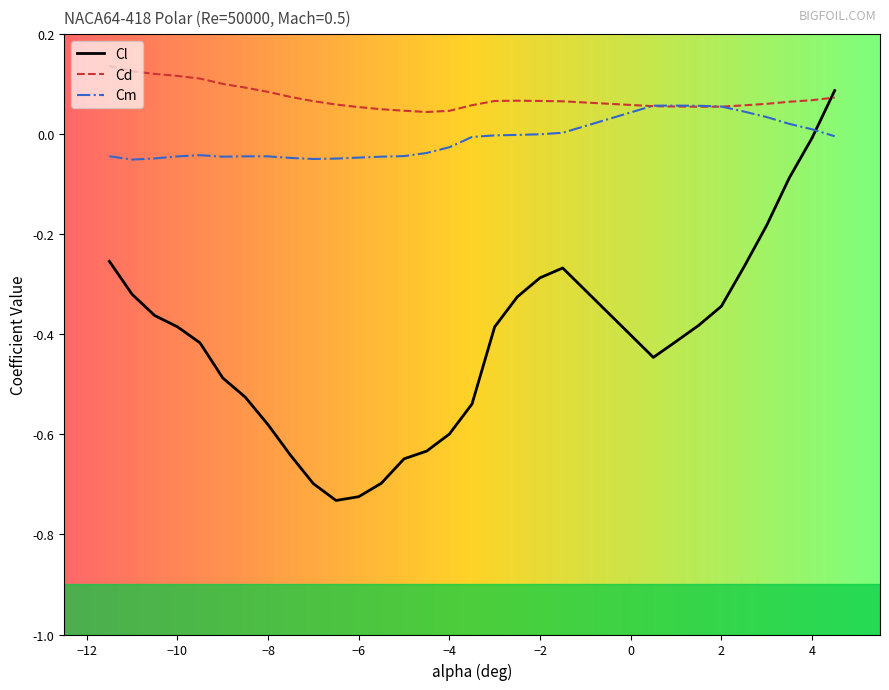

List the series in order of their overall mean, highest first.

Cd, Cm, Cl